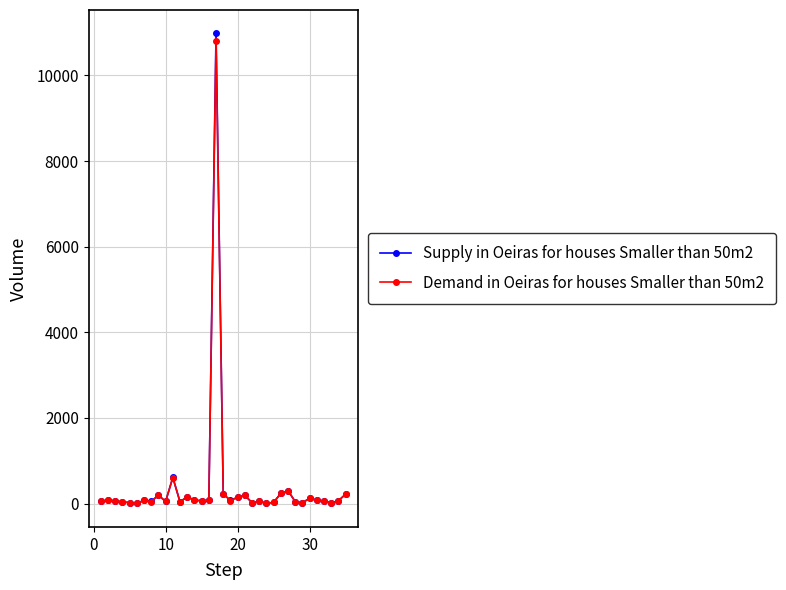

What is the value of the Supply in Oeiras for houses Smaller than 50m2 point at the 17th from the left?

10980.0